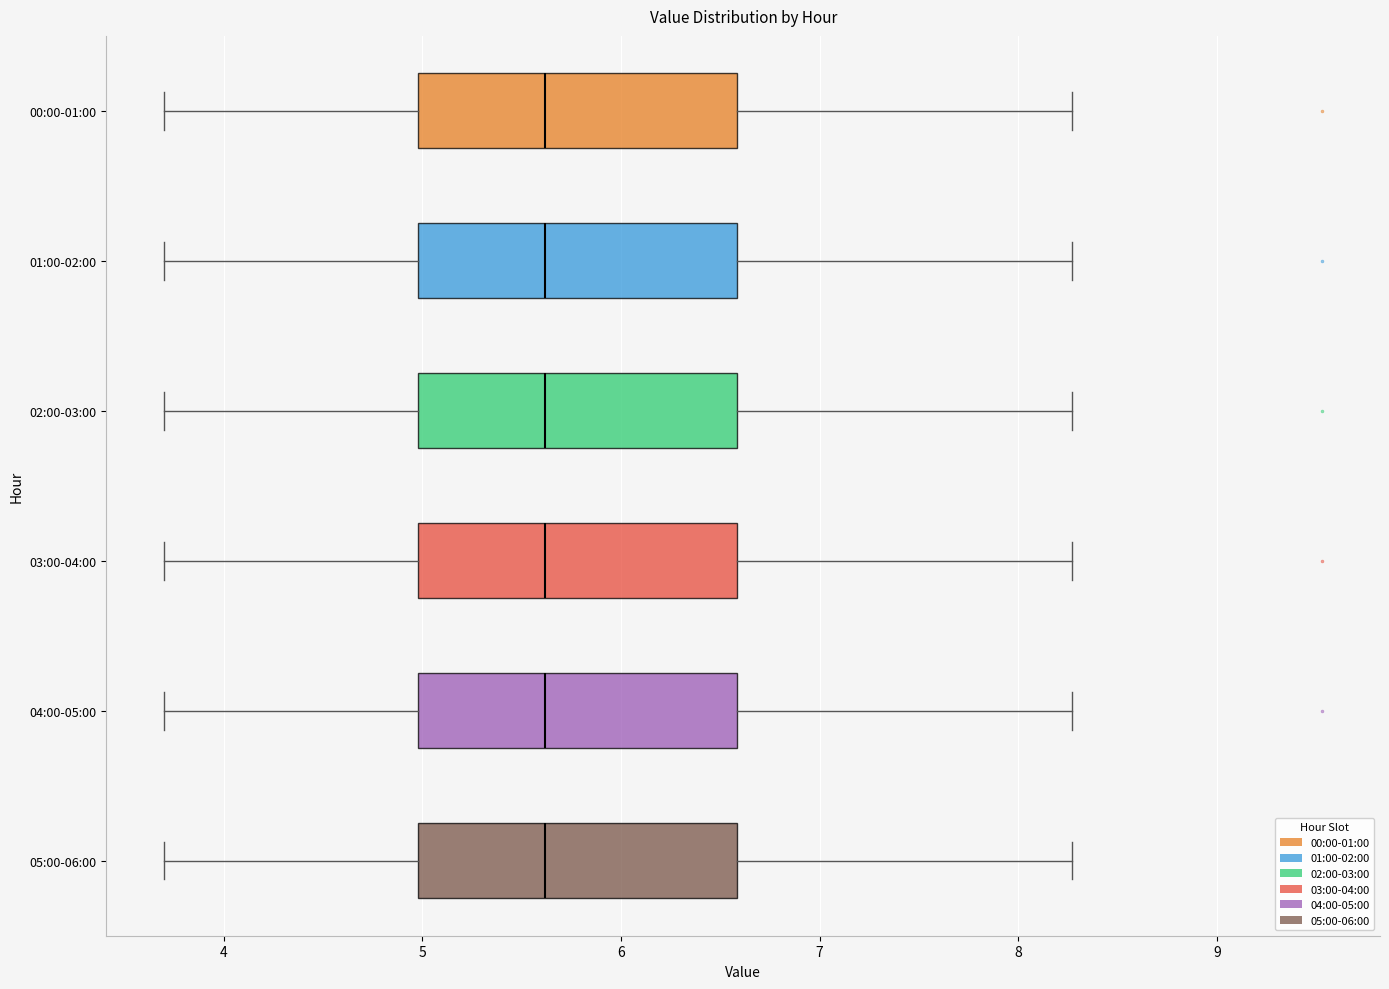

Reading bottom to top, read every box against the x-axis: the position of its median line, the range the box covers, and the ends of its whiskers. The values are not printed on the chart, so give them approximately, as read against the axis.

05:00-06:00: median 5.6, box 5.0 to 6.6, whiskers 3.7 to 8.3
04:00-05:00: median 5.6, box 5.0 to 6.6, whiskers 3.7 to 8.3
03:00-04:00: median 5.6, box 5.0 to 6.6, whiskers 3.7 to 8.3
02:00-03:00: median 5.6, box 5.0 to 6.6, whiskers 3.7 to 8.3
01:00-02:00: median 5.6, box 5.0 to 6.6, whiskers 3.7 to 8.3
00:00-01:00: median 5.6, box 5.0 to 6.6, whiskers 3.7 to 8.3